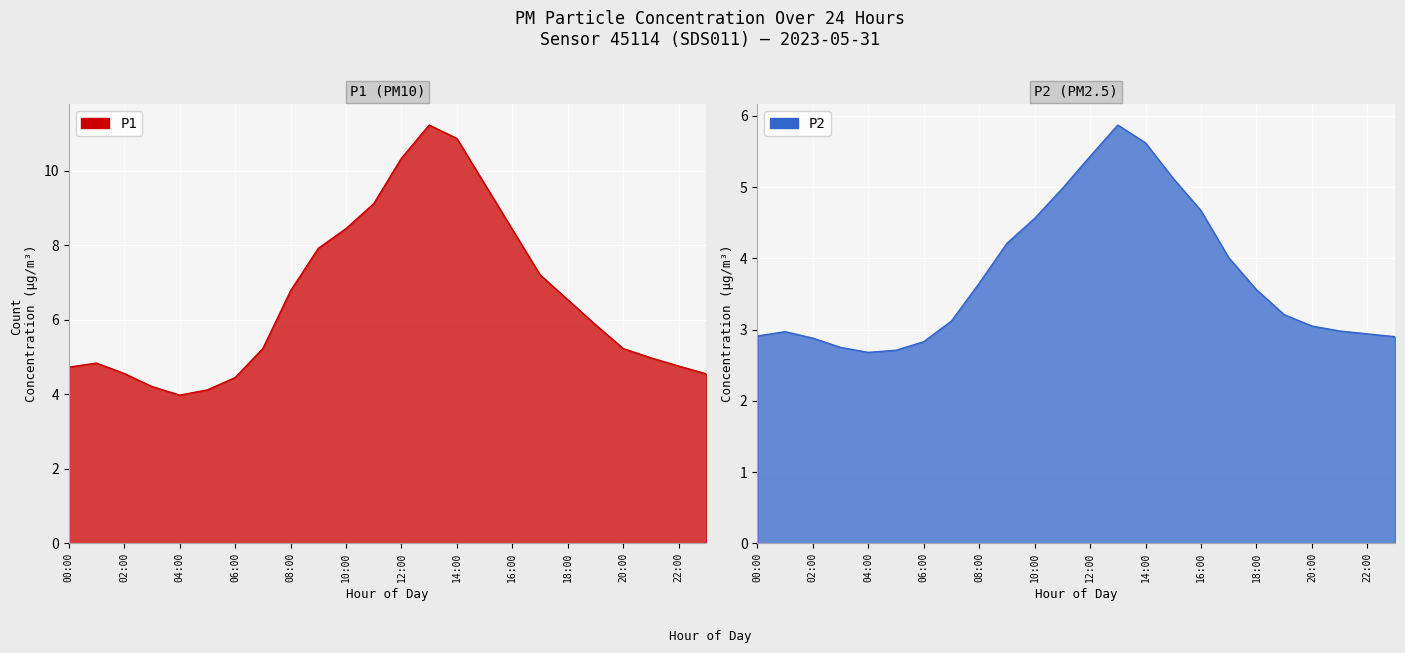

At which category does P1 reach its first local valley?

04:00